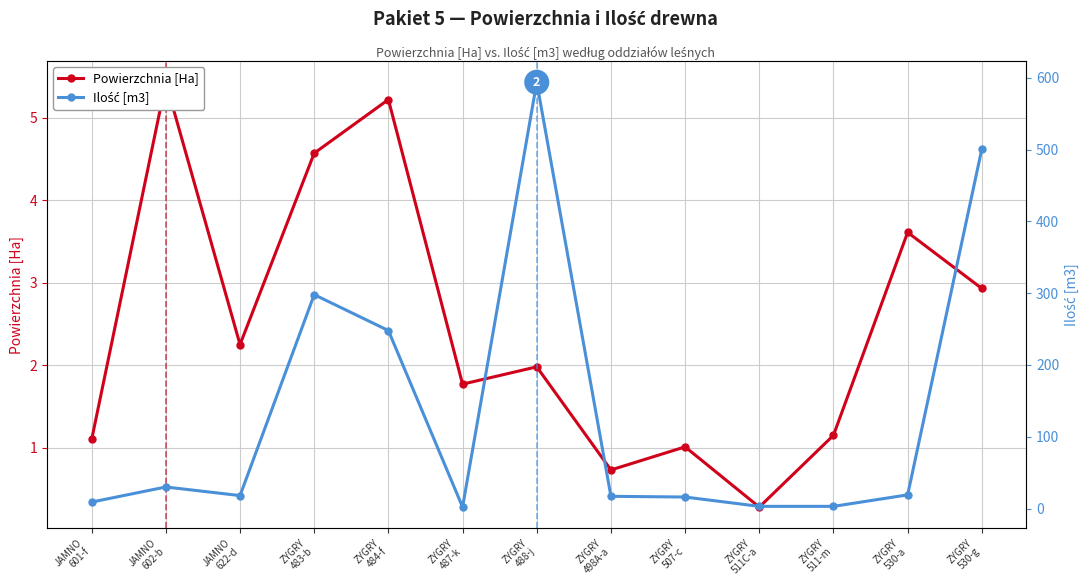

True or false: Ilość [m3] and Powierzchnia [Ha] intersect in this chart.

False